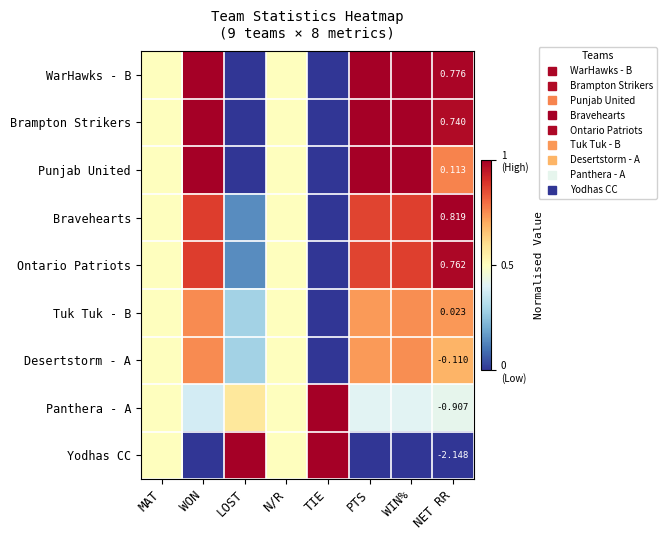

The Desertstorm - A series shows 0.3 at LOST. True or false?

True